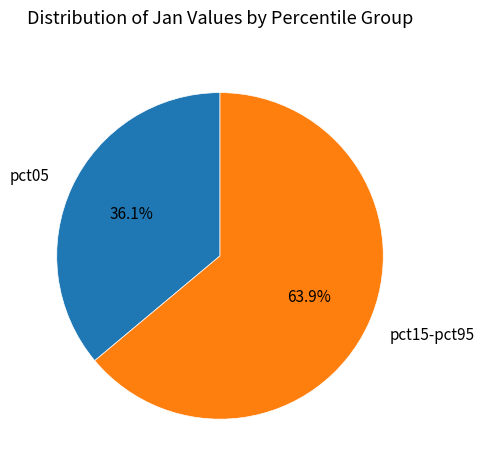

Rank the categories by value from highest to lowest.

pct15-pct95, pct05